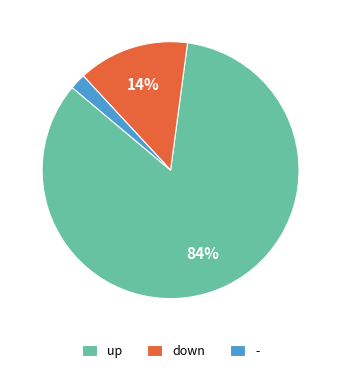

What is the largest slice in the pie chart?

up